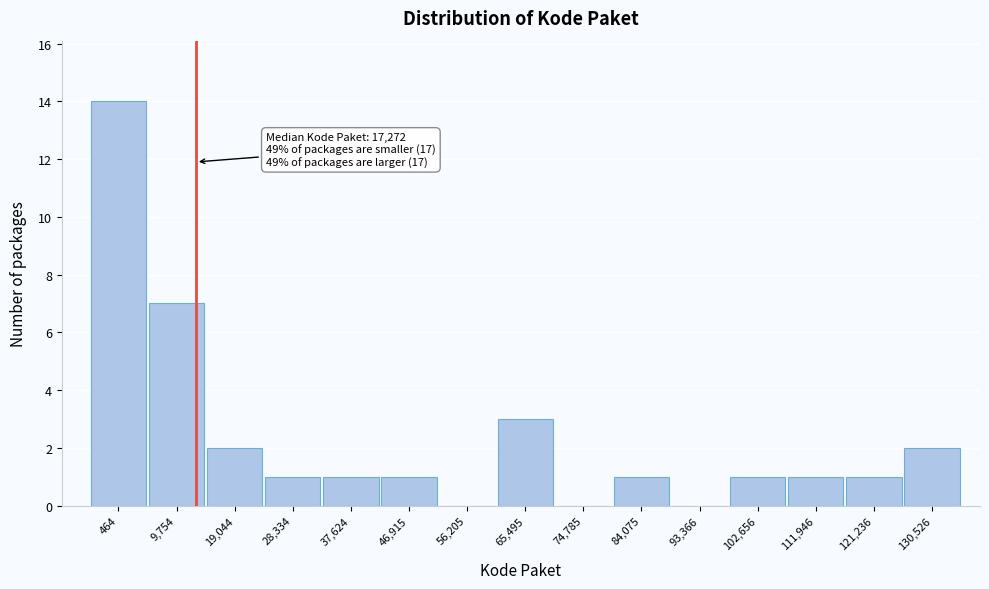

Reading right to left, transcribe all the data shown in this chart.

130,526=2	121,236=1	111,946=1	102,656=1	93,366=0	84,075=1	74,785=0	65,495=3	56,205=0	46,915=1	37,624=1	28,334=1	19,044=2	9,754=7	464=14